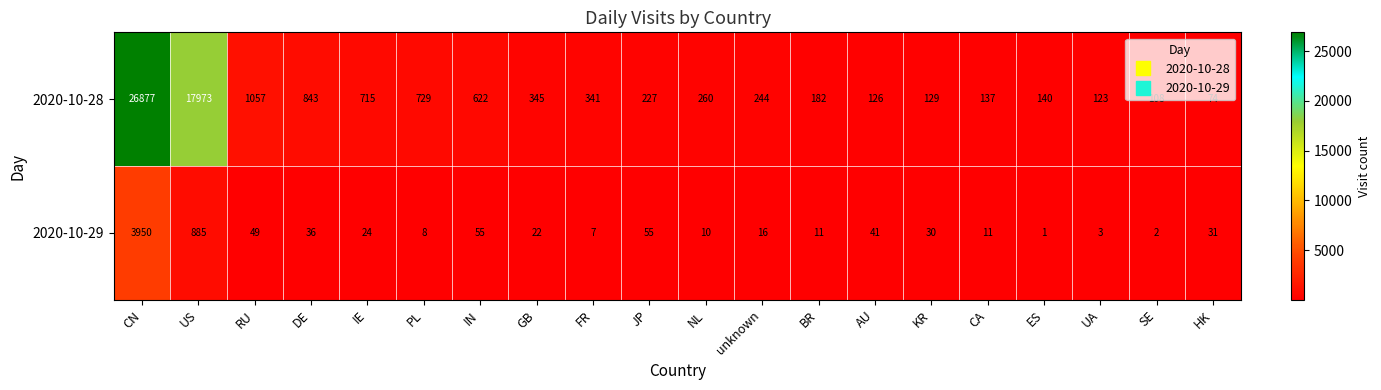

At which category does the chart reach its minimum across all series?

ES